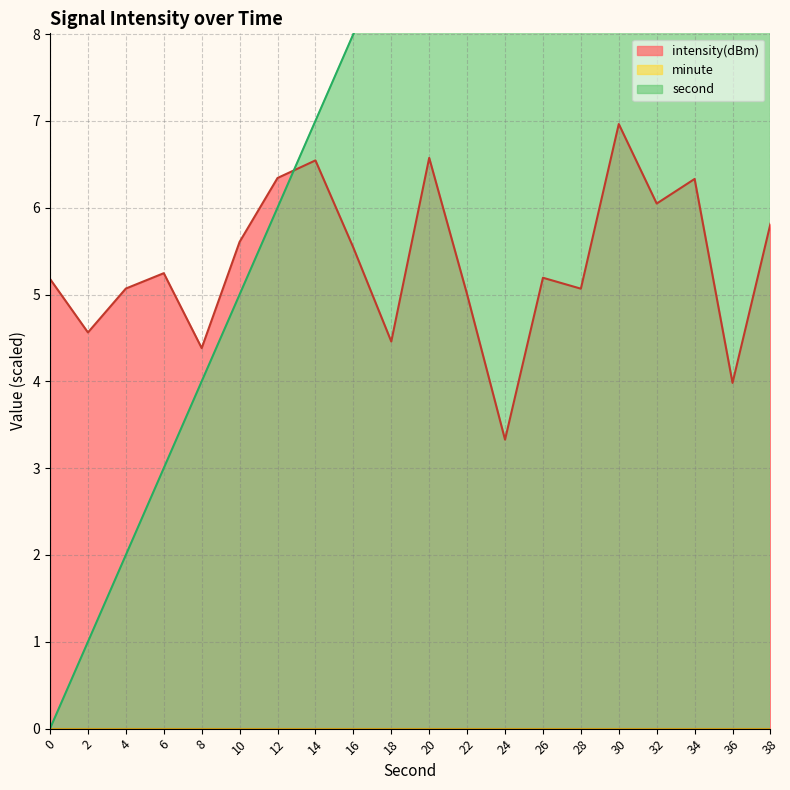

Between which two adjacent categories do intensity and second first intersect?

12 and 14